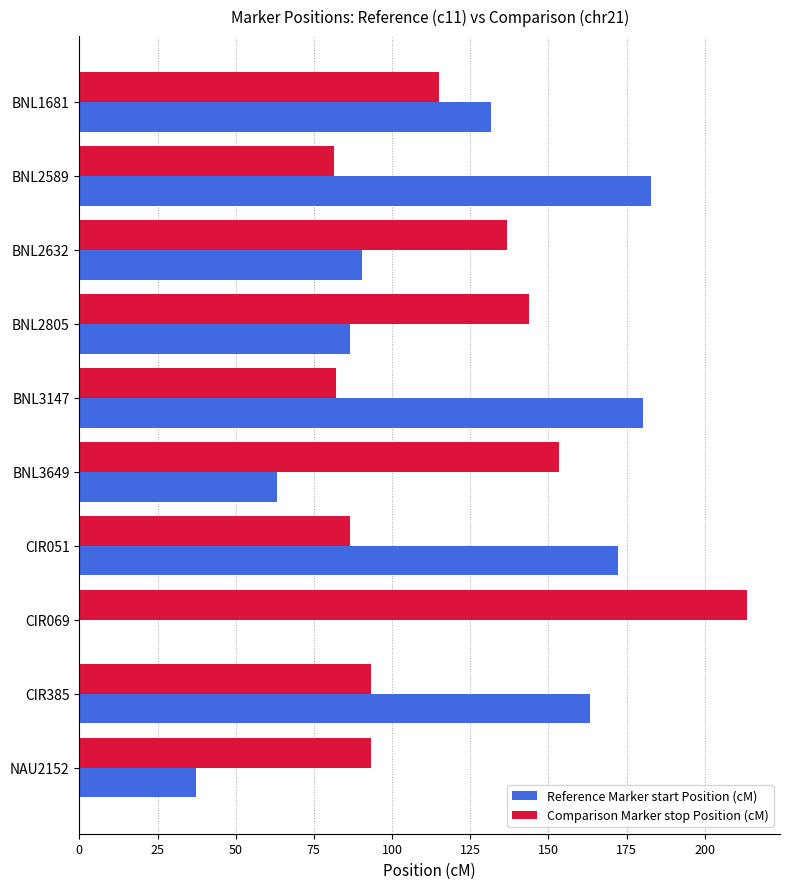

At which label is Reference Marker start Position (cM) closest to 91?

BNL2632